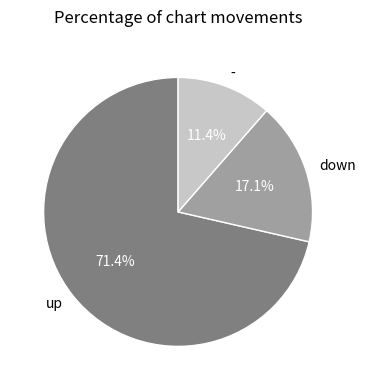

To the nearest percent, what portion does up represent?

71%